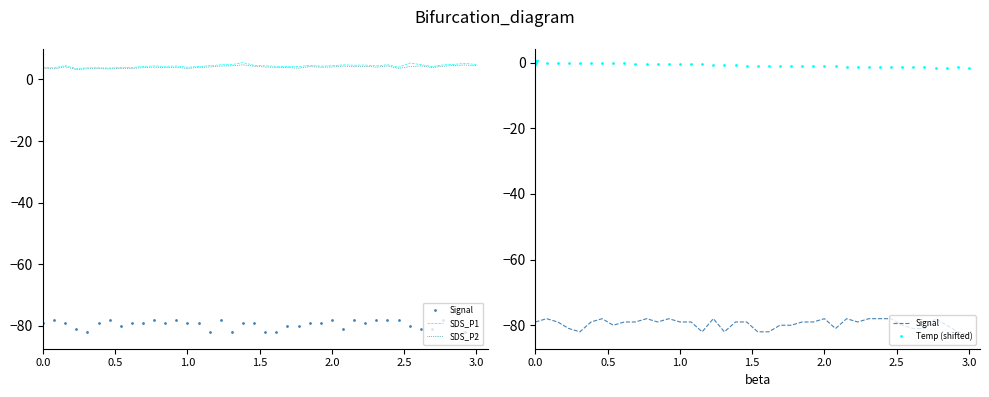

What are all the series names shown in the legend?

Signal, SDS_P1, SDS_P2, Temp (shifted)